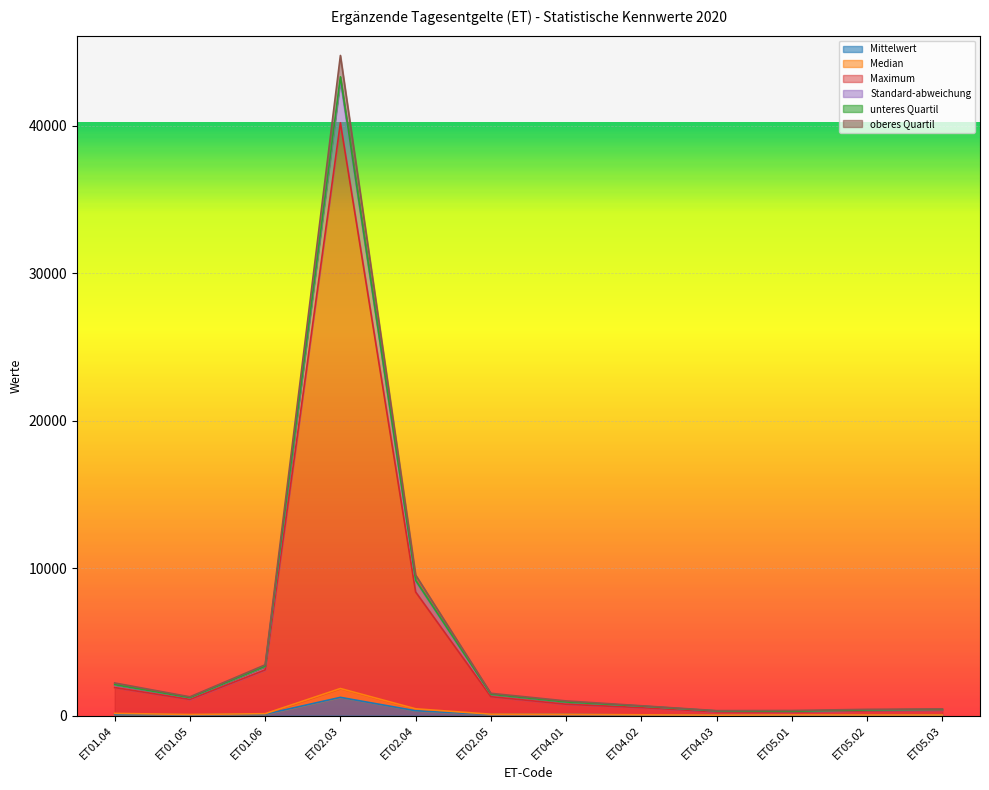

Which has a higher value, ET02.03 or ET05.02?

ET02.03